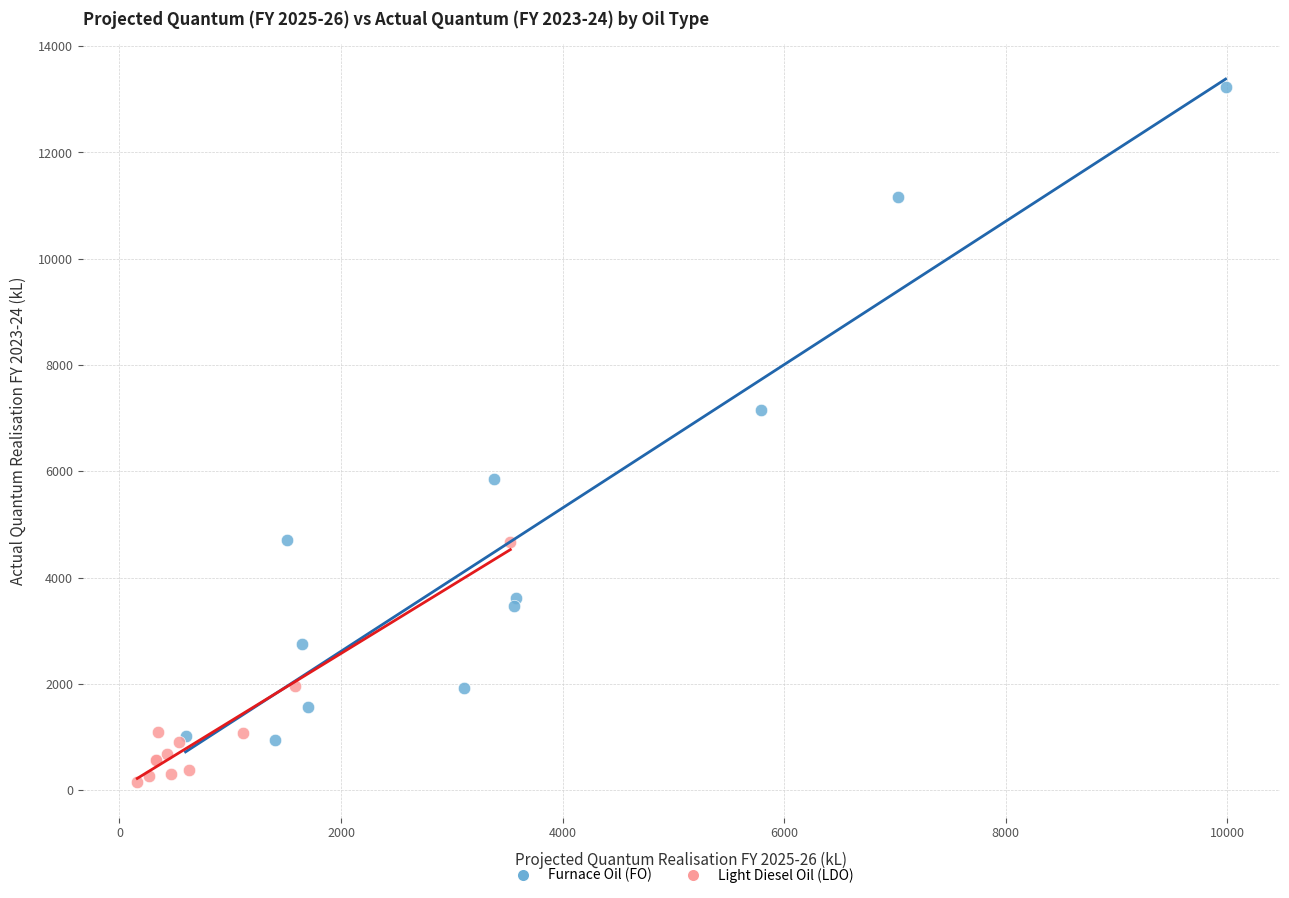

What are all the series names shown in the legend?

Furnace Oil (FO), Light Diesel Oil (LDO)